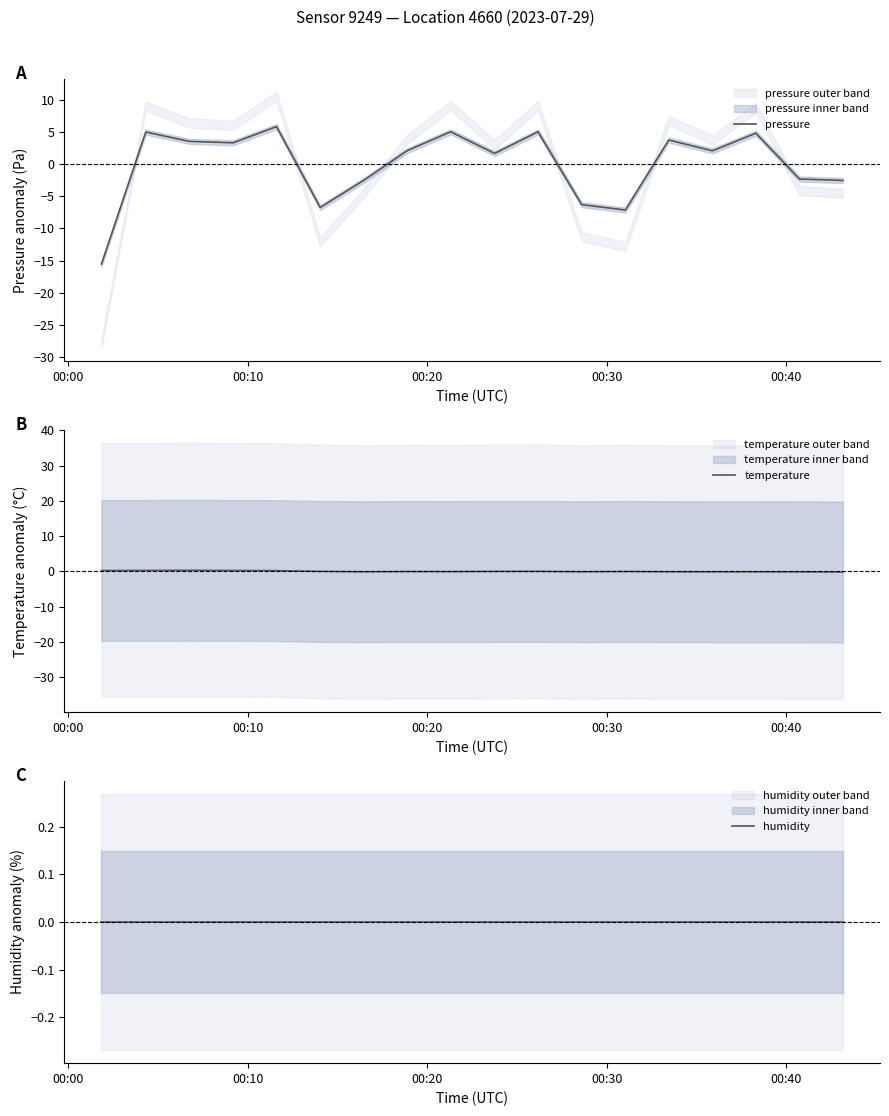

What is the spread (max minus min) of values at 00:10?

5.1